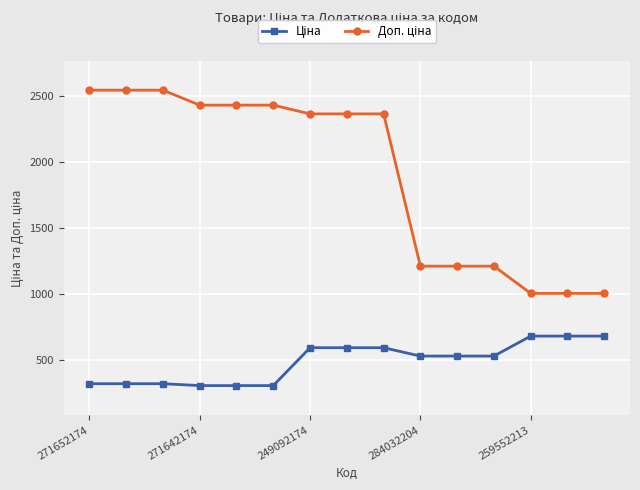

How many series are shown in this chart?

2